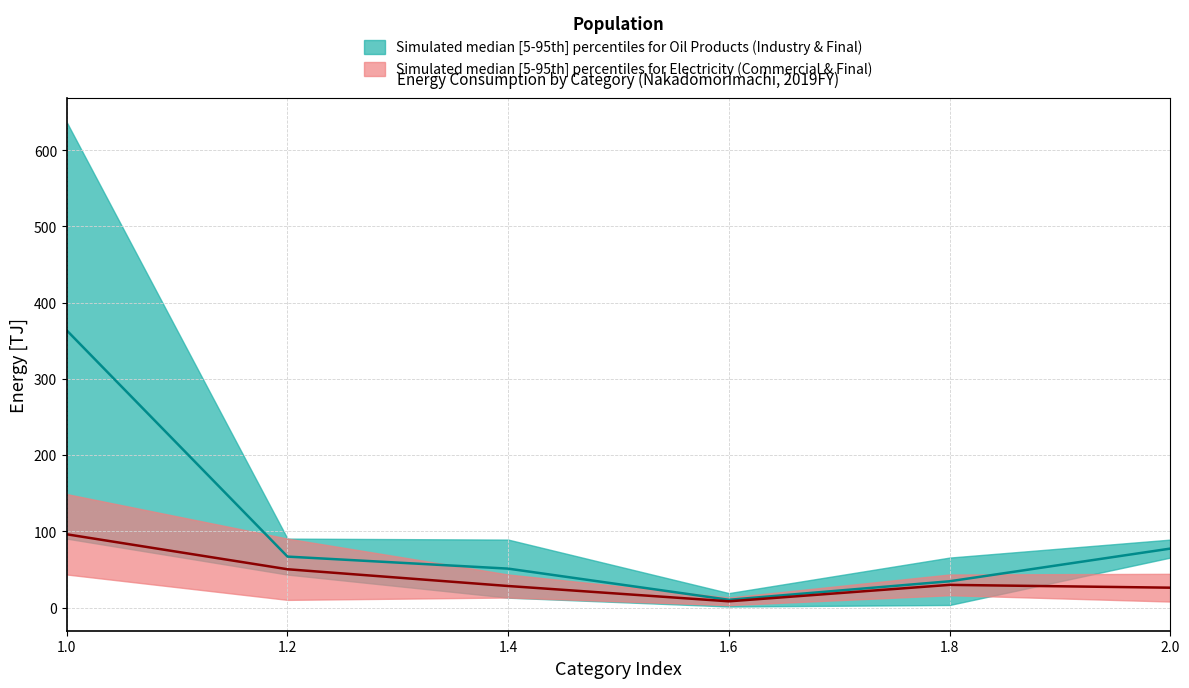

True or false: Electricity_upper and Oil_Products_upper cross at least once.

False